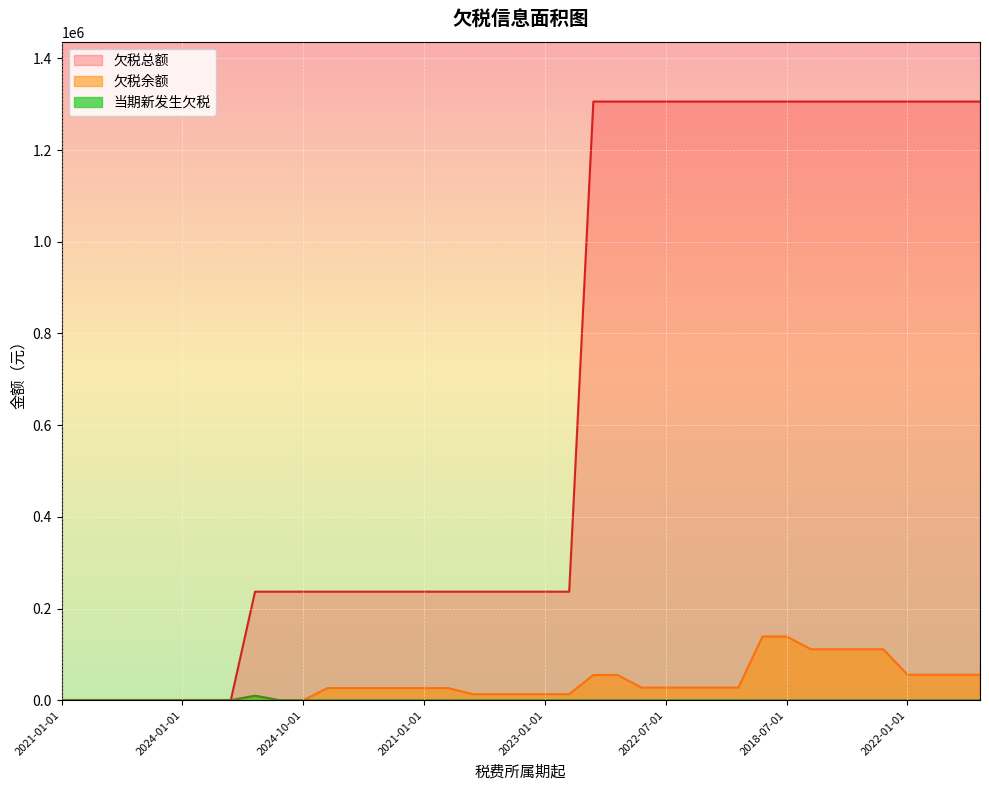

What is the label of the 6th point from the left?

2024-01-01